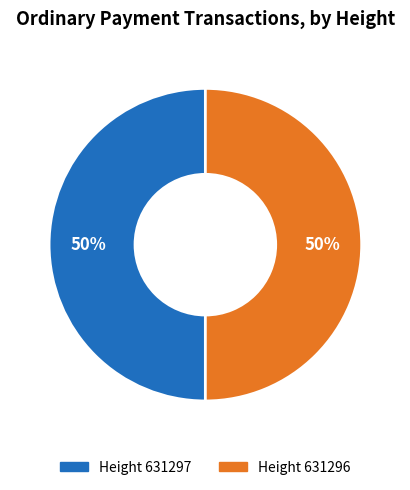

To the nearest percent, what is the average slice percentage?

50%